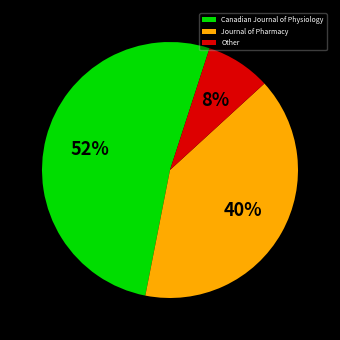

Is it true that Other is 1% of the pie?

False